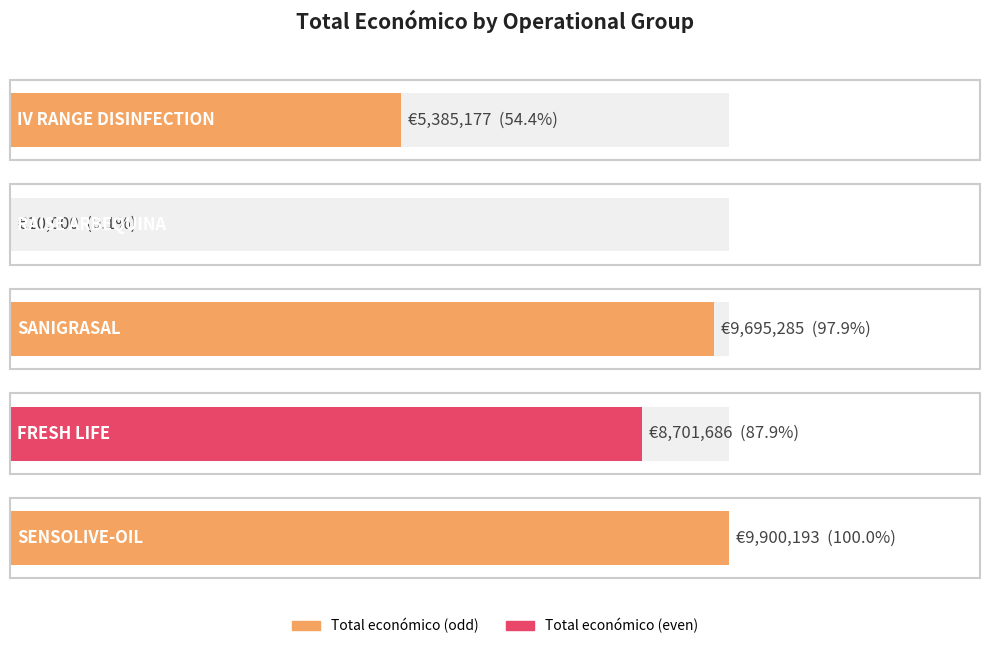

True or false: the data shows 10000 at RAISE ARBEQUINA.

True